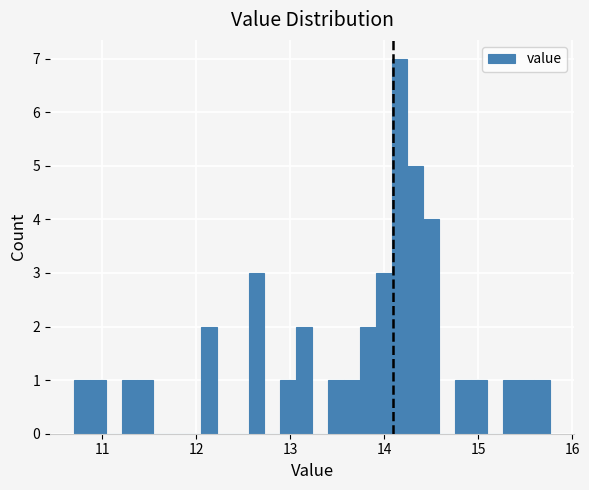

Read against the x-axis, roughly where is the centre of the tallest bar?

14.2